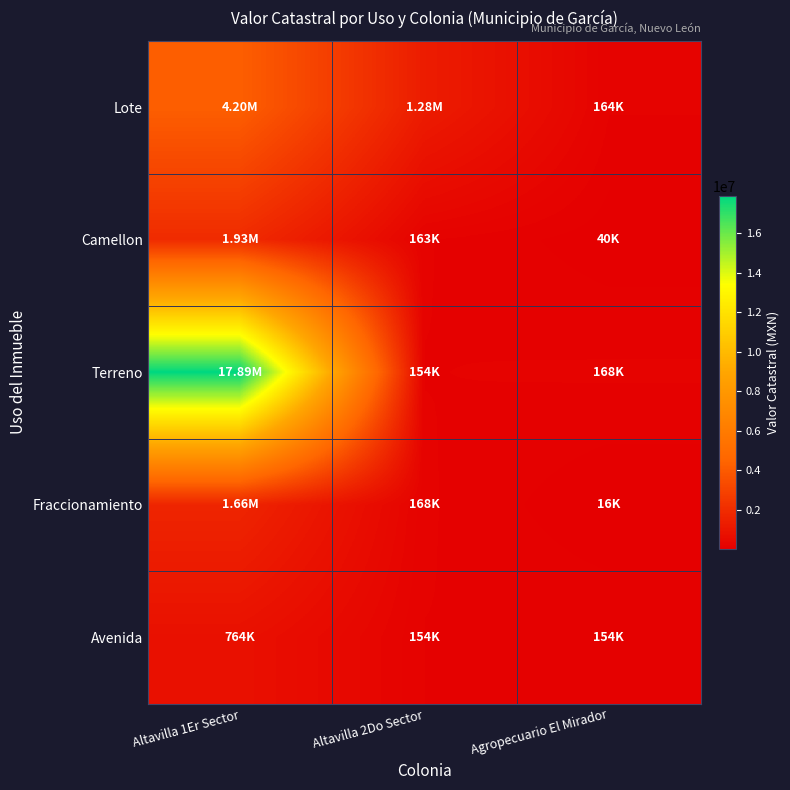

Rank the series by their maximum value, from highest to lowest.

Terreno, Lote, Camellon, Fraccionamiento, Avenida